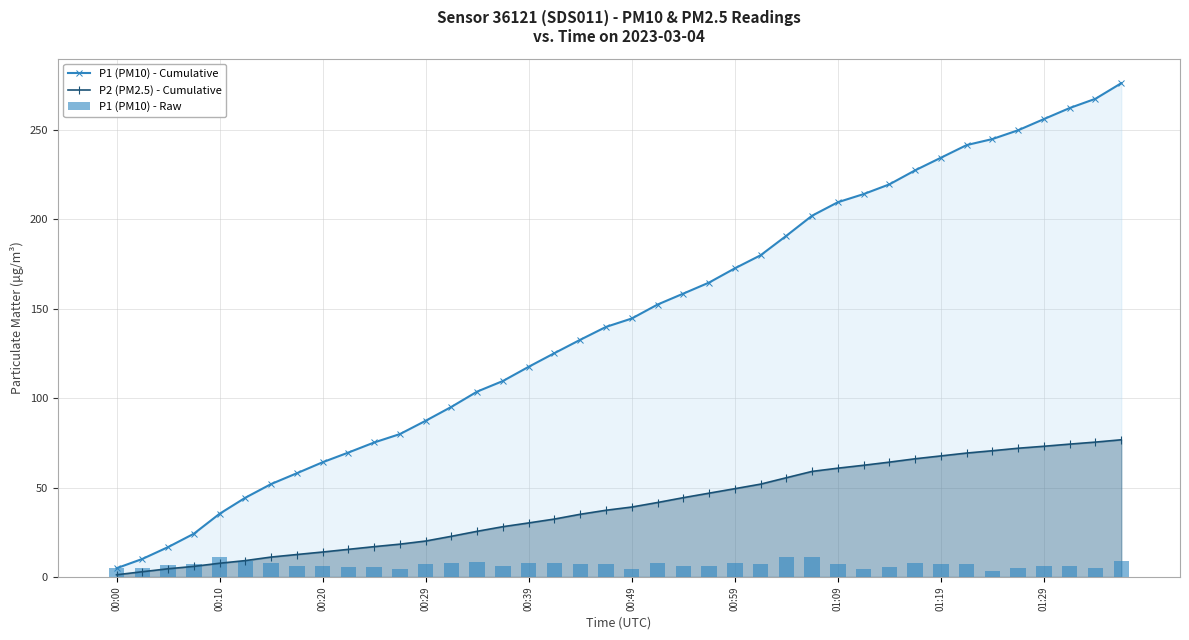

True or false: P2 (PM2.5) - Cumulative has a value of 104.7 at 01:09.

False